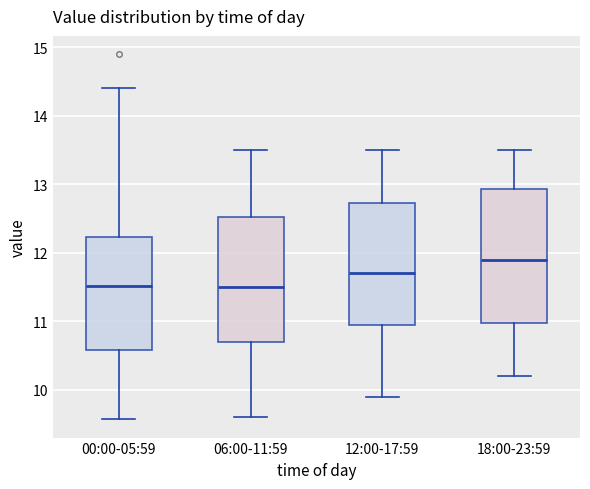

Where is the lower edge of the box for 18:00-23:59 on the y-axis? The values are not printed on the chart, so give them approximately, as read against the axis.

11.0